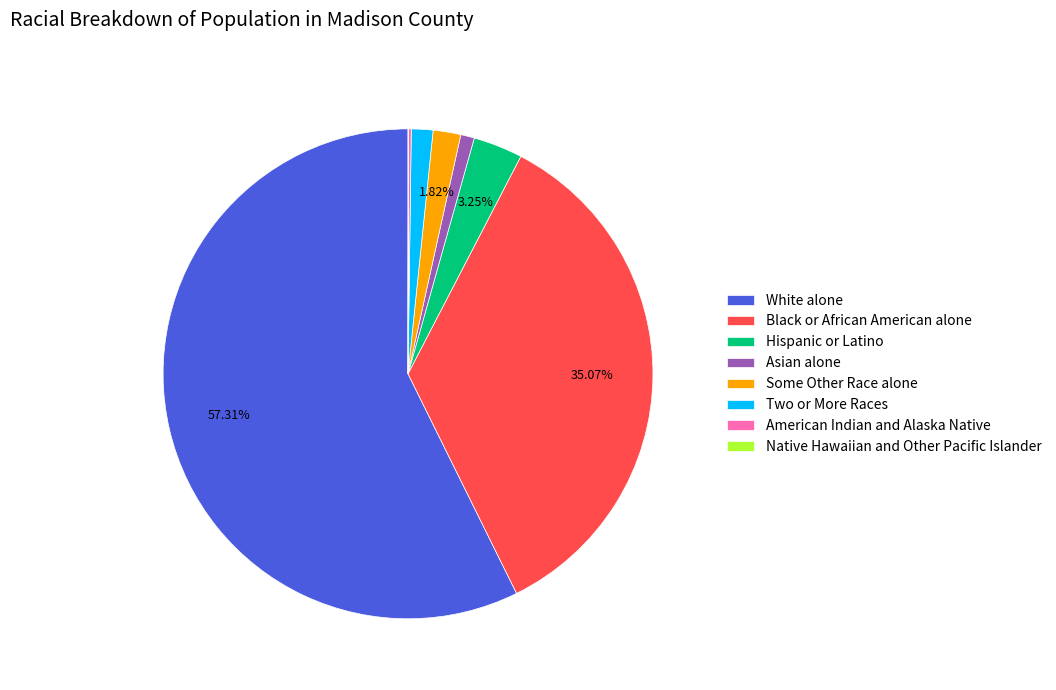

Which category has the biggest portion of the pie?

White alone